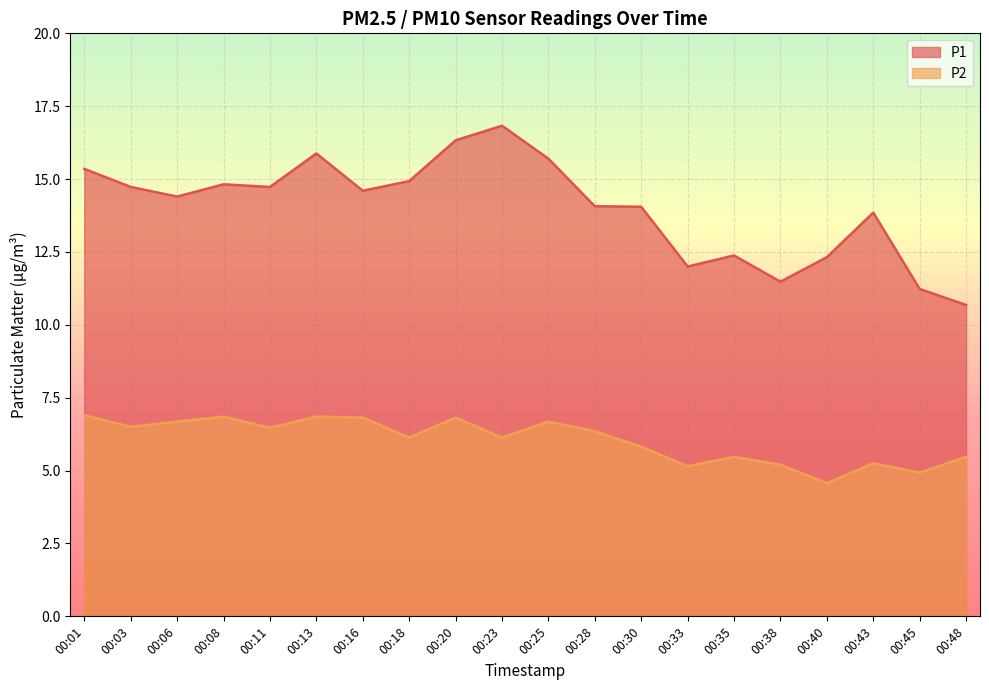

At 00:30, list the series in order from smallest to largest.

P2, P1